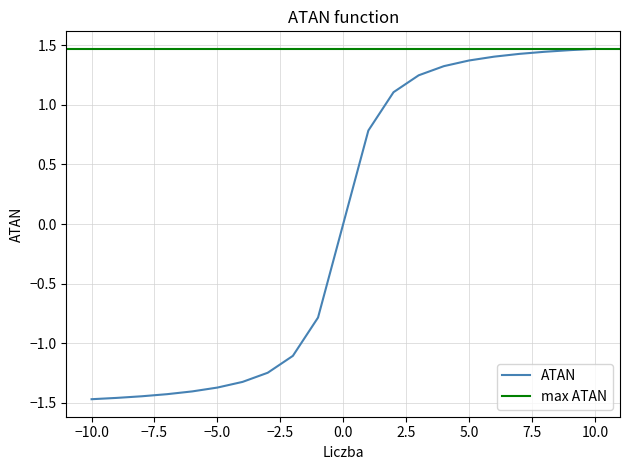

True or false: the data shows 1.4 at 8.

True